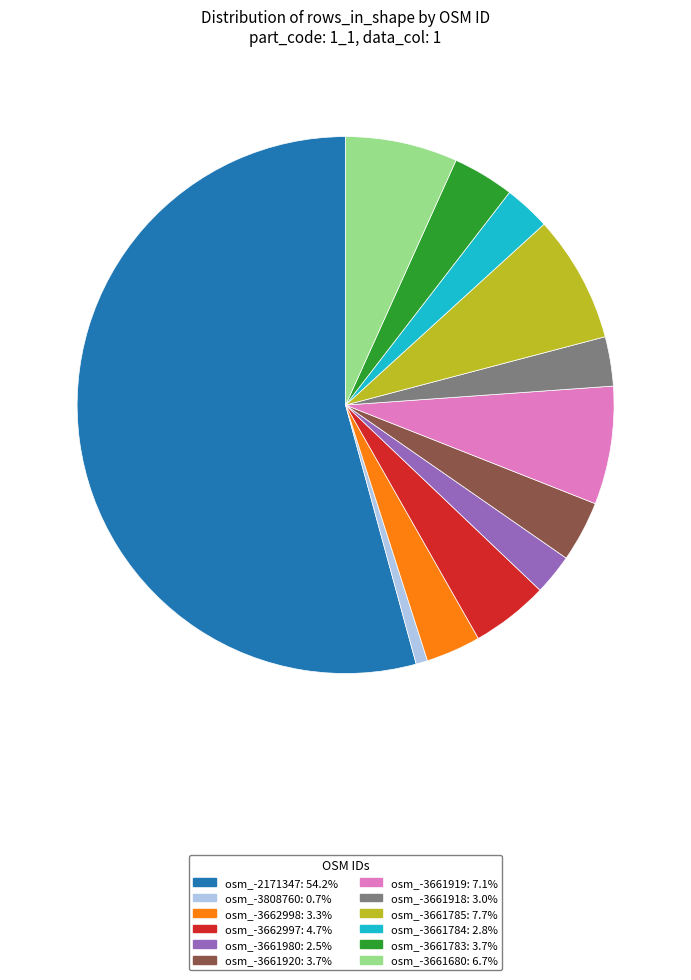

Is there any slice that represents more than half of the pie?

Yes